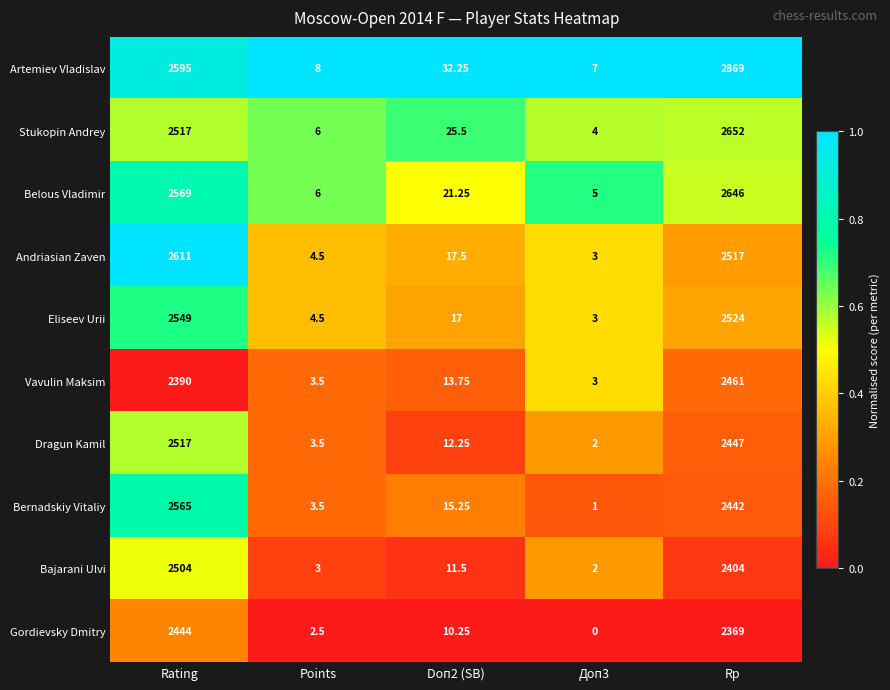

Which series has the widest spread of values?

Artemiev Vladislav